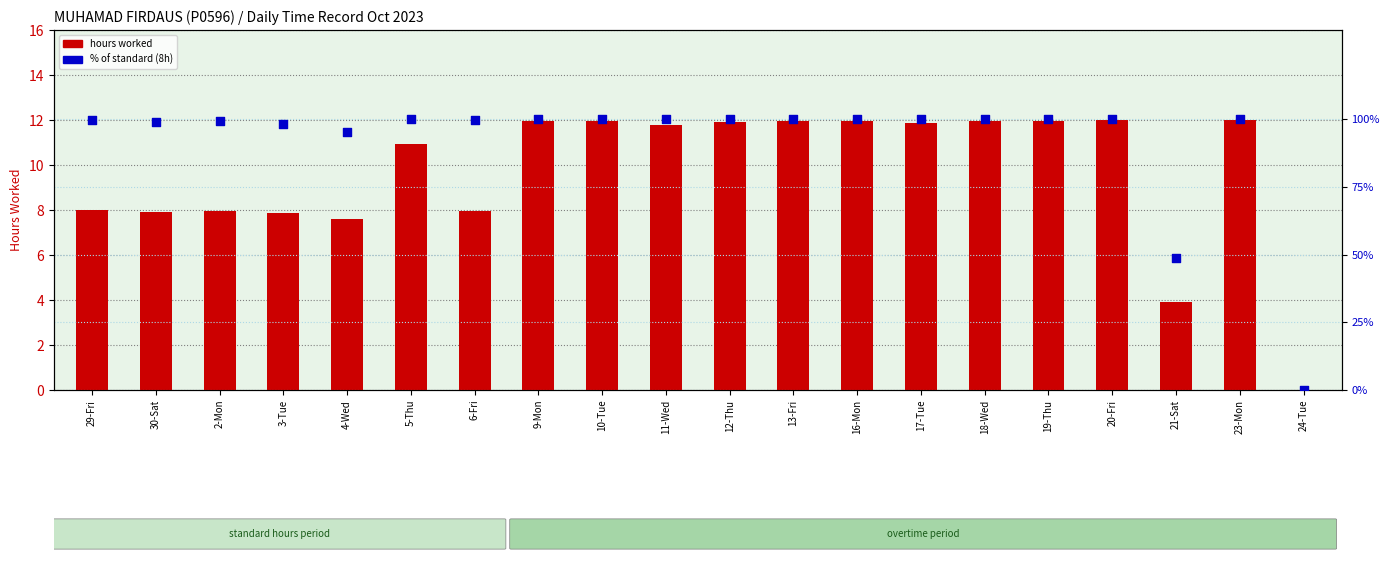

What are all the series names shown in the legend?

hours worked, % of standard (8h)